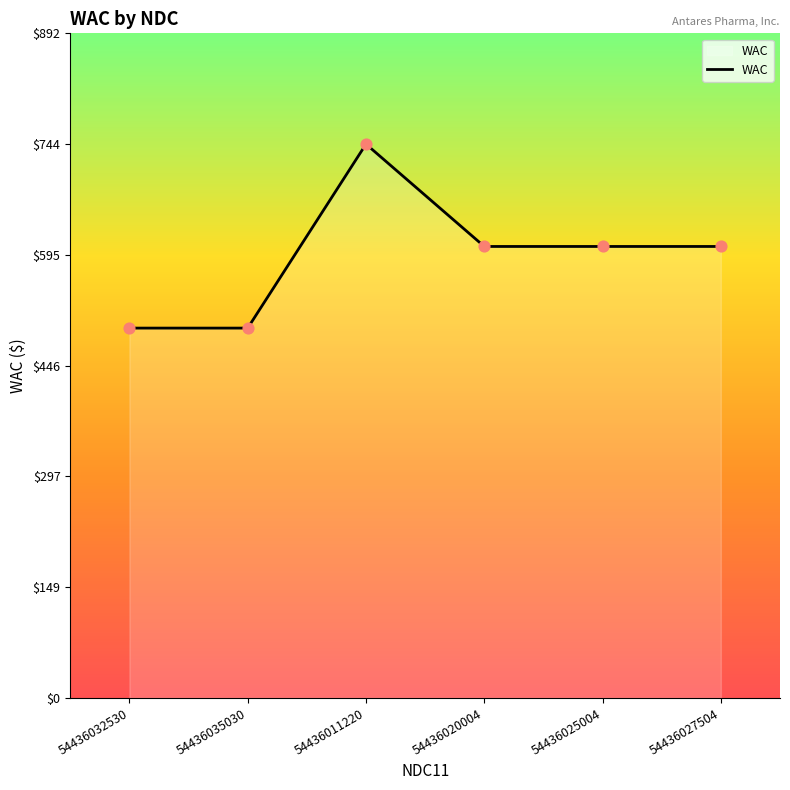

Approximately how many times larger is the value at 54436025004 compared to 54436035030?

1.2